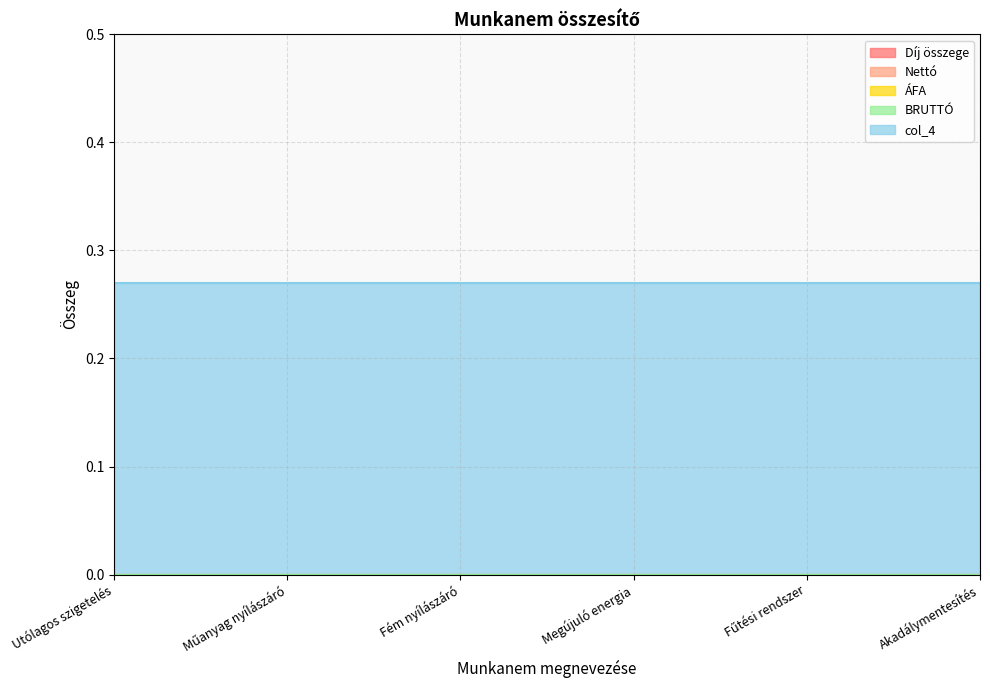

Between Akadálymentesítés and Fűtési rendszer, which is larger?

Akadálymentesítés